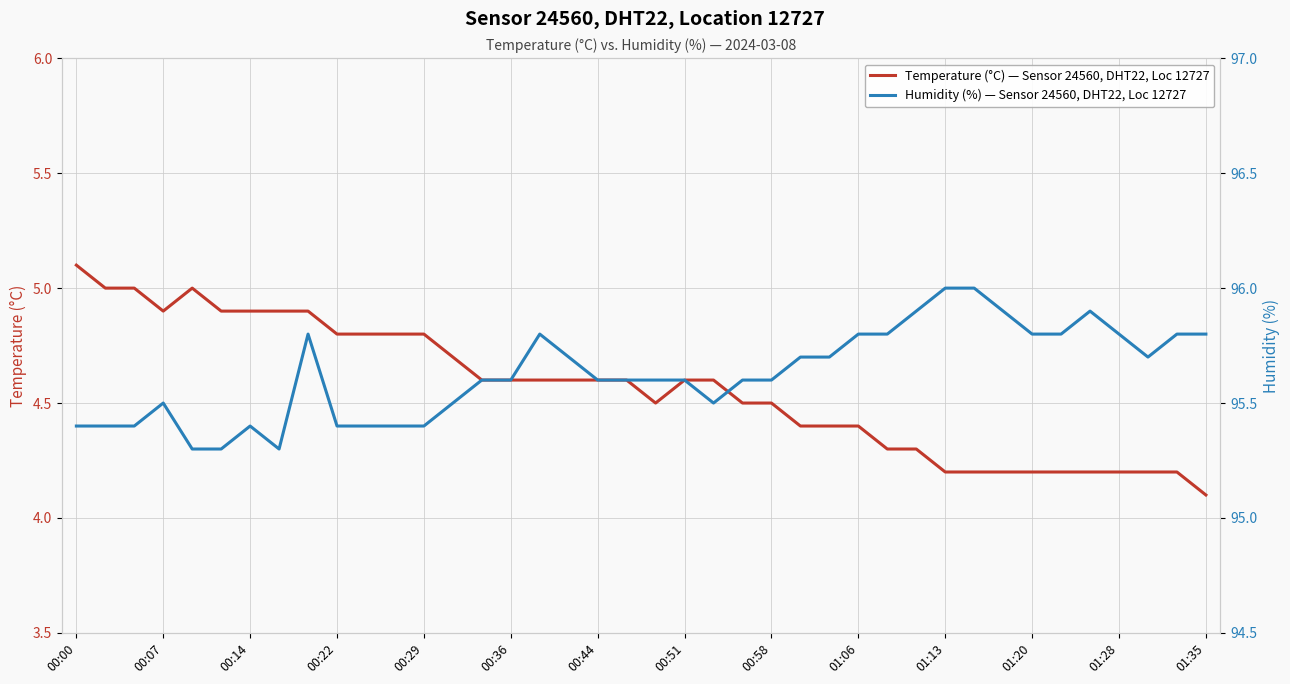

What position from the right is 16?

24